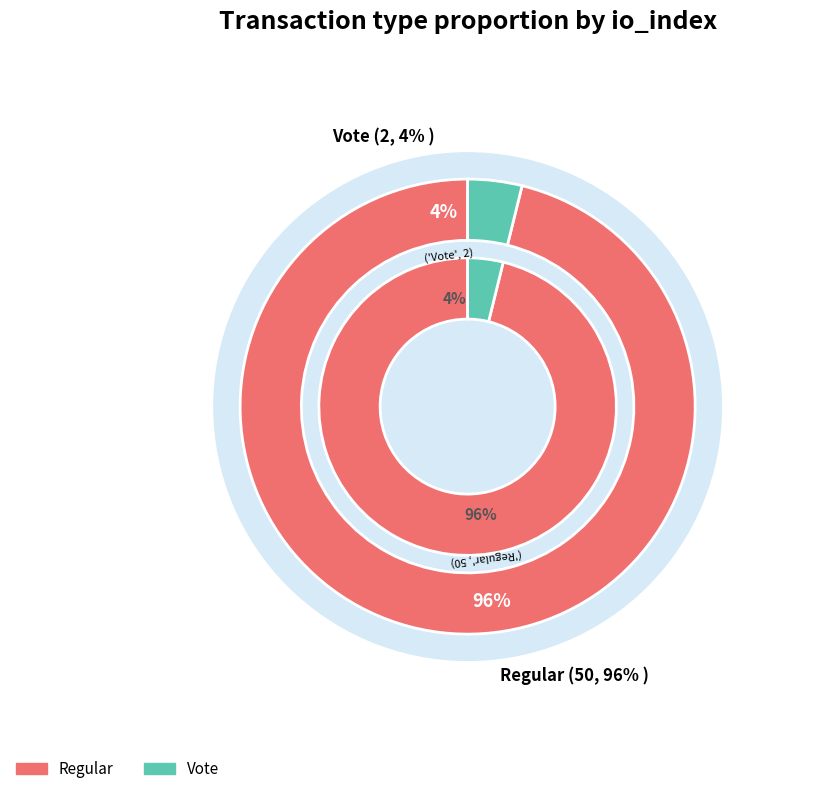

To the nearest percent, what percentage of the pie is Vote?

4%